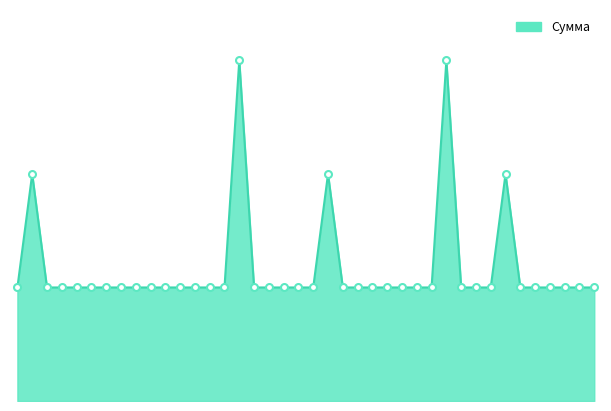

List the labels in order of value, smallest first.

2014-01-01, 2014-01-03, 2014-01-04, 2014-01-05, 2014-01-06, 2014-01-07, 2014-01-08, 2014-01-09, 2014-01-10, 2014-01-11, 2014-01-12, 2014-01-13, 2014-01-14, 2014-01-15, 2014-01-17, 2014-01-18, 2014-01-19, 2014-01-20, 2014-01-21, 2014-01-23, 2014-01-24, 2014-01-25, 2014-01-26, 2014-01-27, 2014-01-28, 2014-01-29, 2014-01-31, 2014-02-01, 2014-02-02, 2014-02-04, 2014-02-05, 2014-02-06, 2014-02-07, 2014-02-08, 2014-02-09, 2014-01-02, 2014-01-22, 2014-02-03, 2014-01-16, 2014-01-30